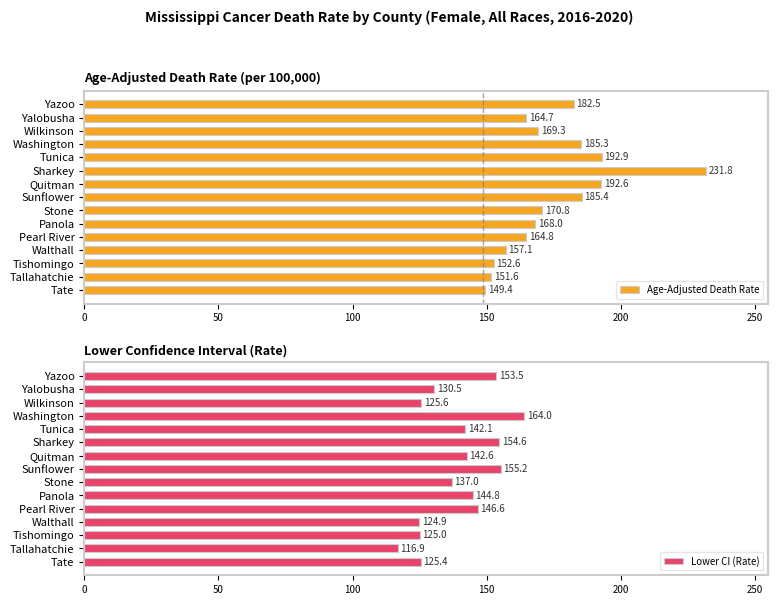

What is the difference between the second highest and second lowest values in the Age-Adjusted Death Rate series?

41.3